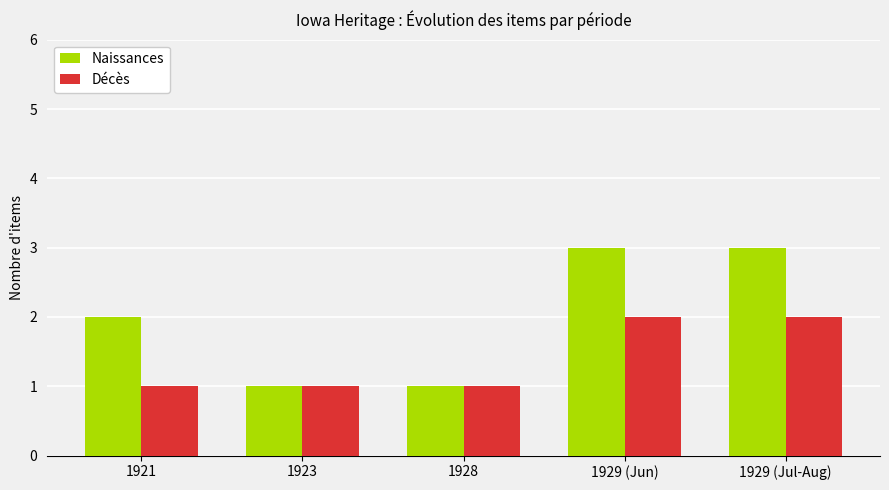

What position from the left is 1923?

2